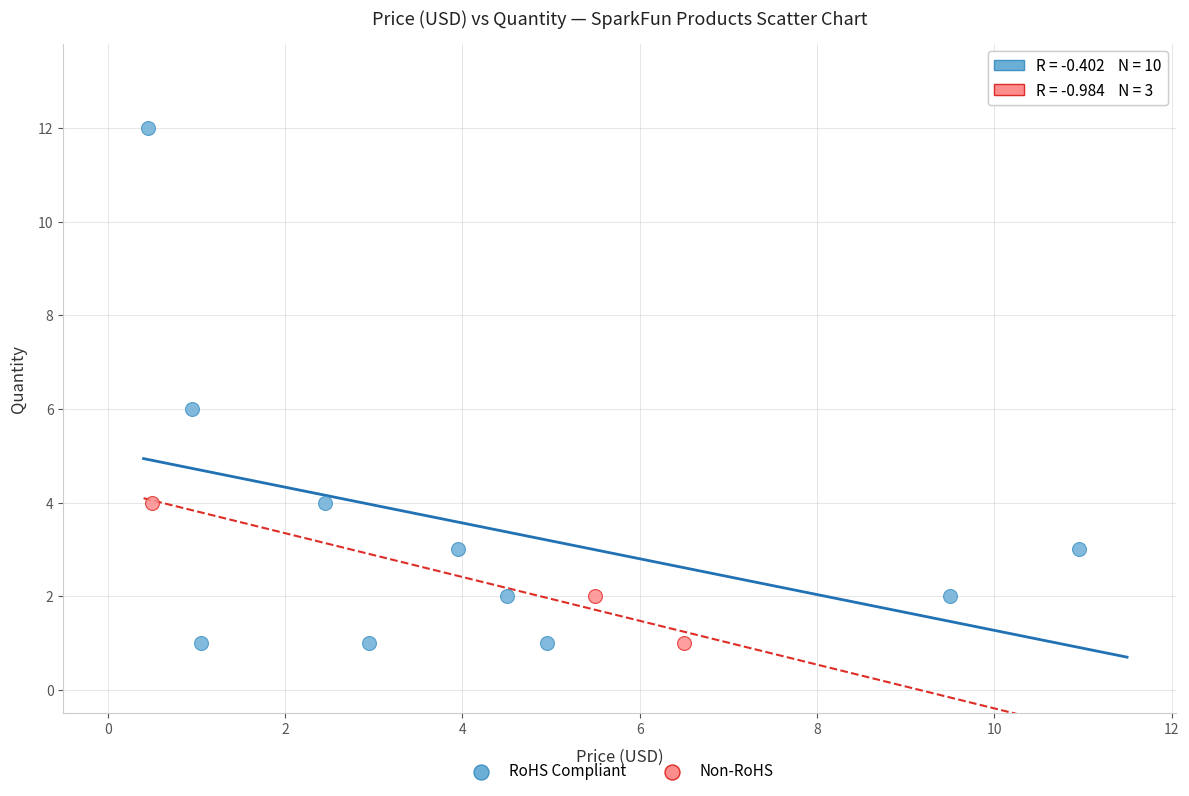

Which series contains the highest Y value?

RoHS Compliant